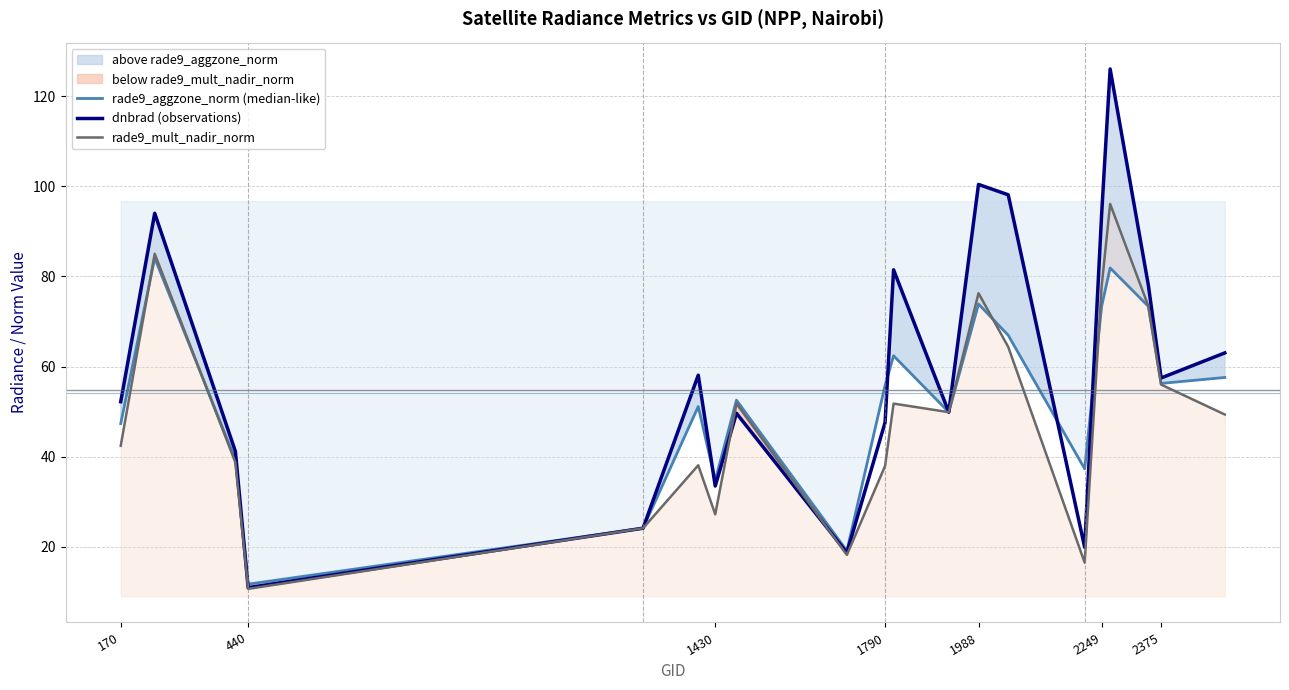

What is the sum of the dnbrad (observations) values at 2375 and 2249?

151.3